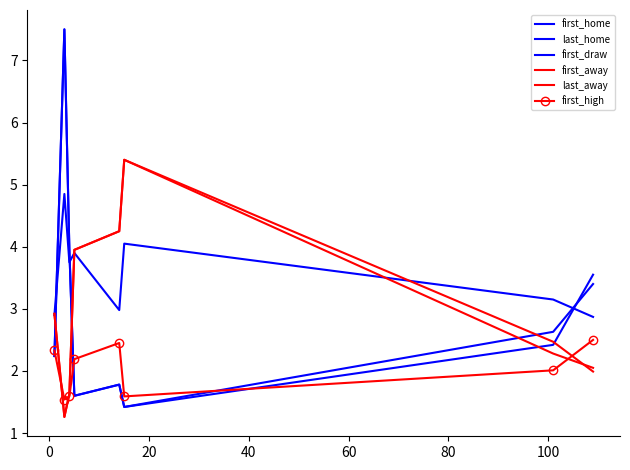

After their last crossing, which series has the higher values: first_high or last_home?

last_home